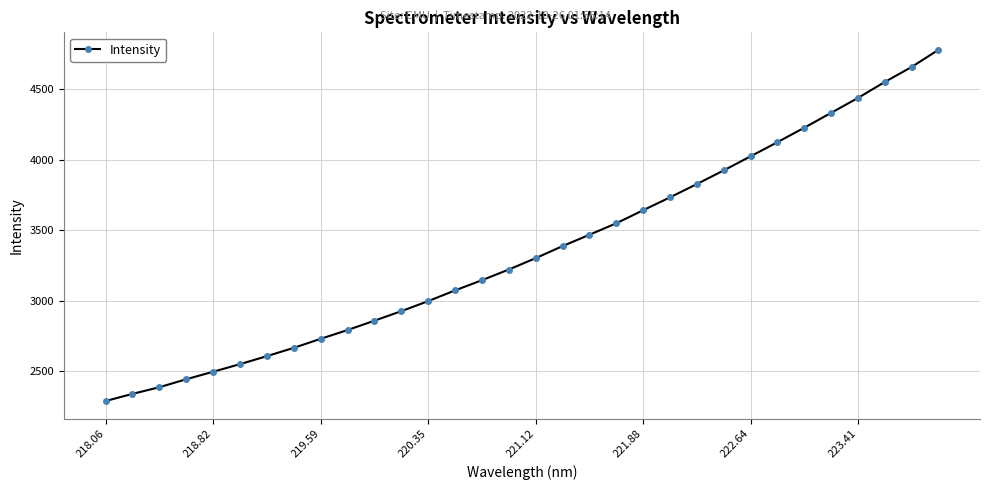

What is the value of the 31st point from the left?

4658.9